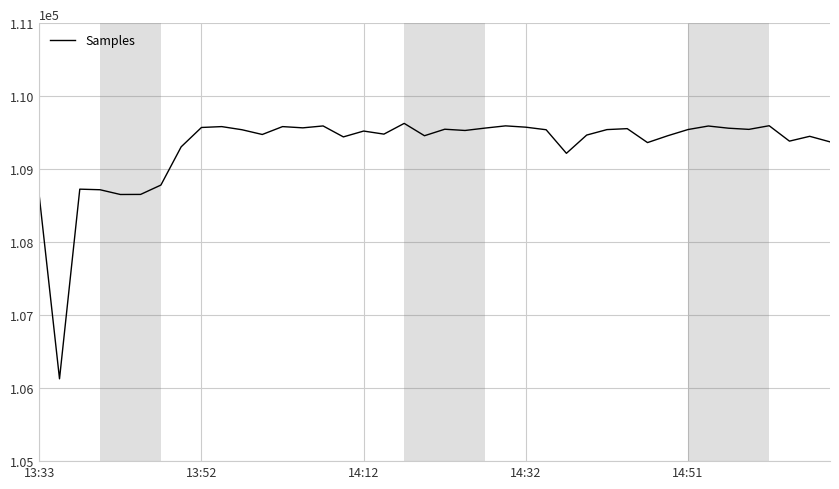

What is the greatest value displayed?

109627